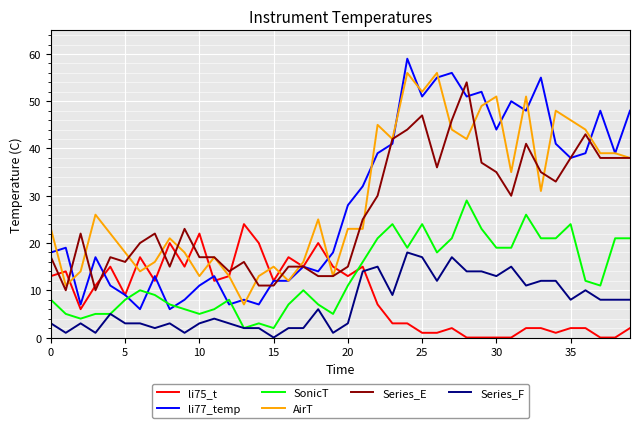

Which series has the largest range (max minus min)?

li77_temp